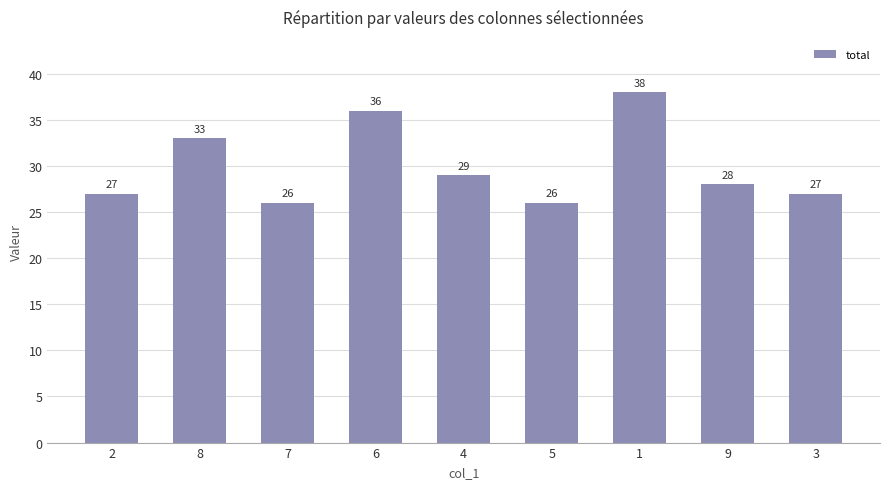

What is the sum of all values?

270